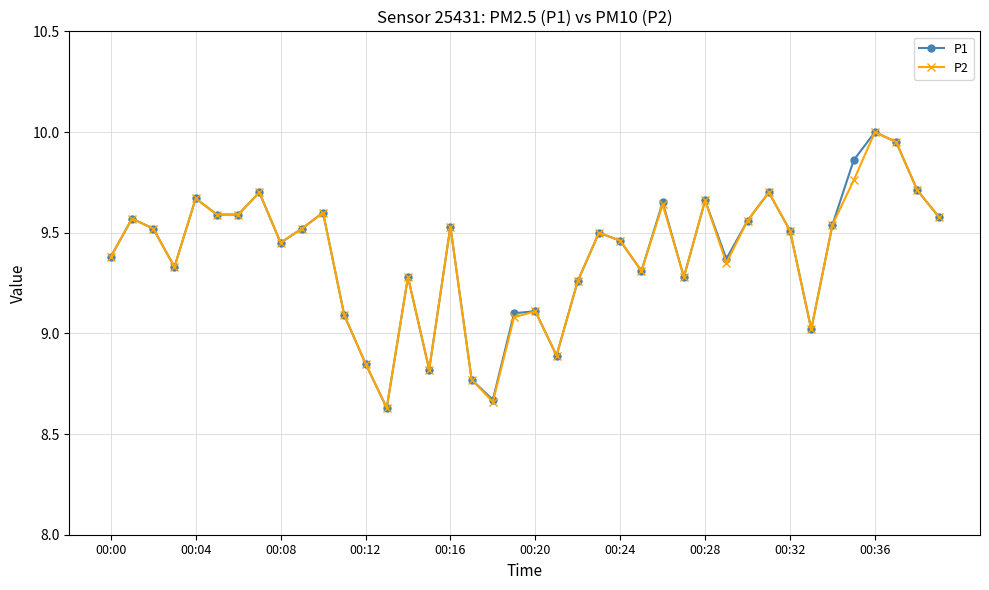

What is the maximum value shown in the chart?

10.0